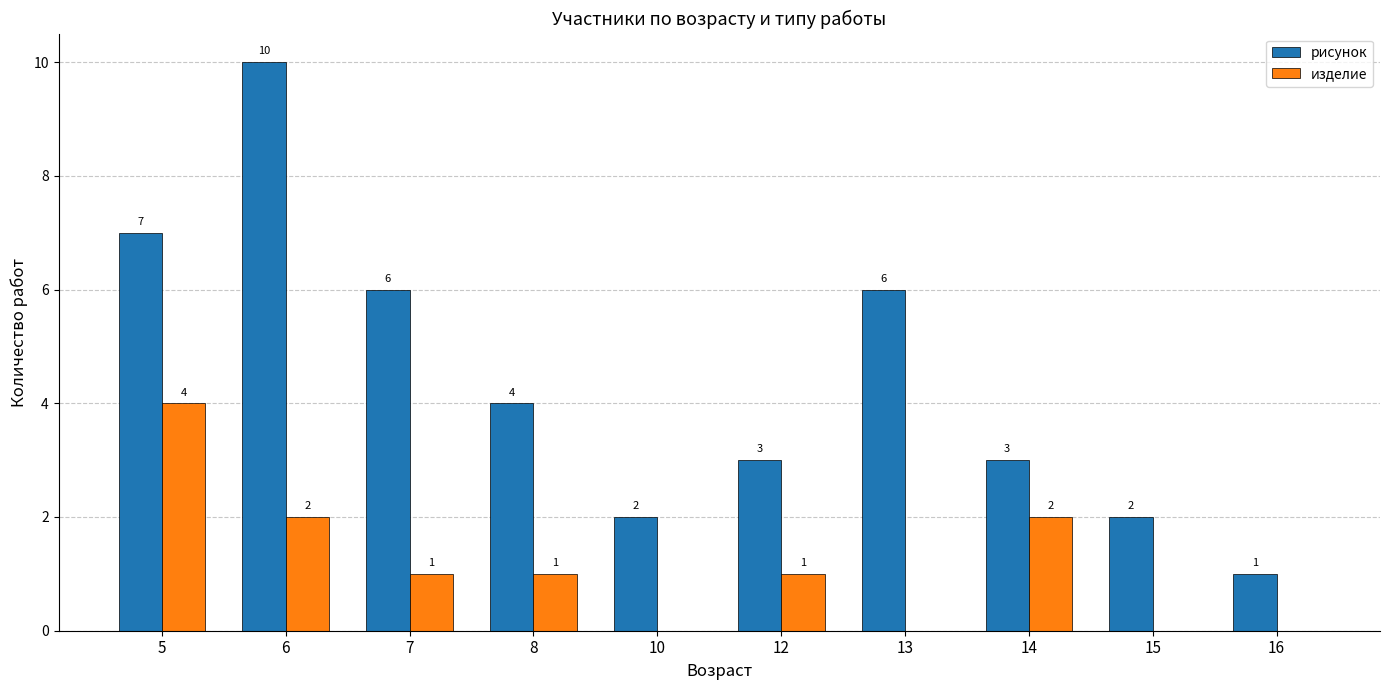

How many data points does each series have?

10